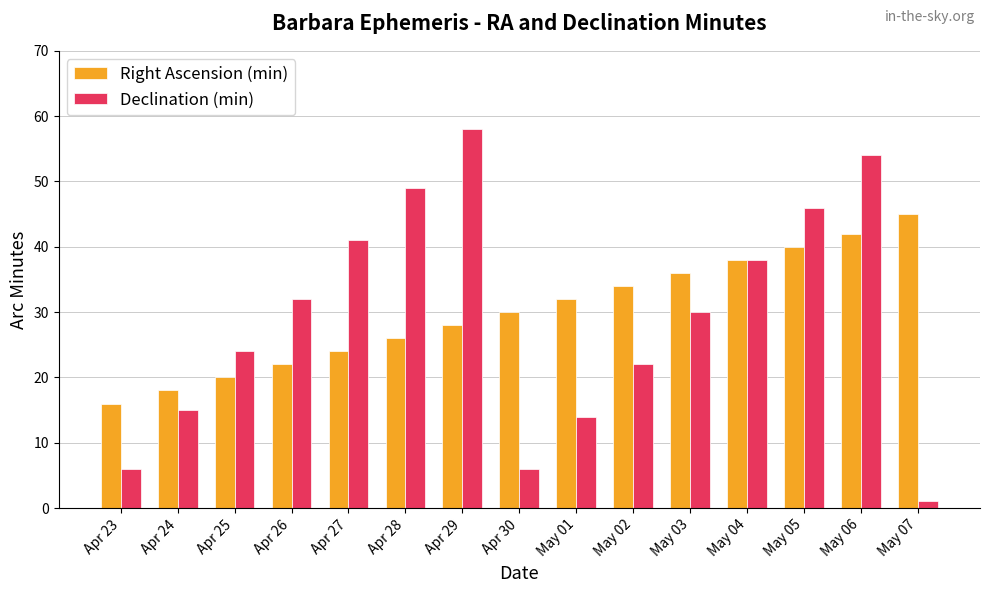

What is the label of the 14th bar from the left?

May 06